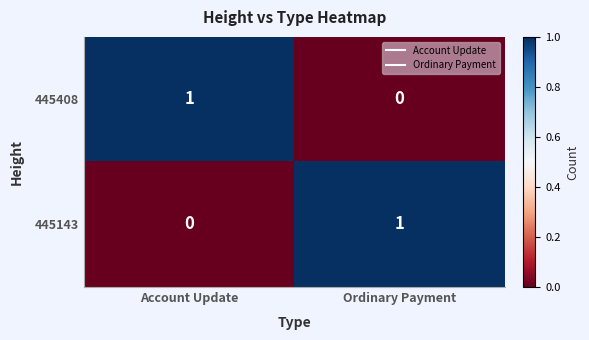

Reading right to left, transcribe all the data shown in this chart.

445408: 0	1
445143: 1	0